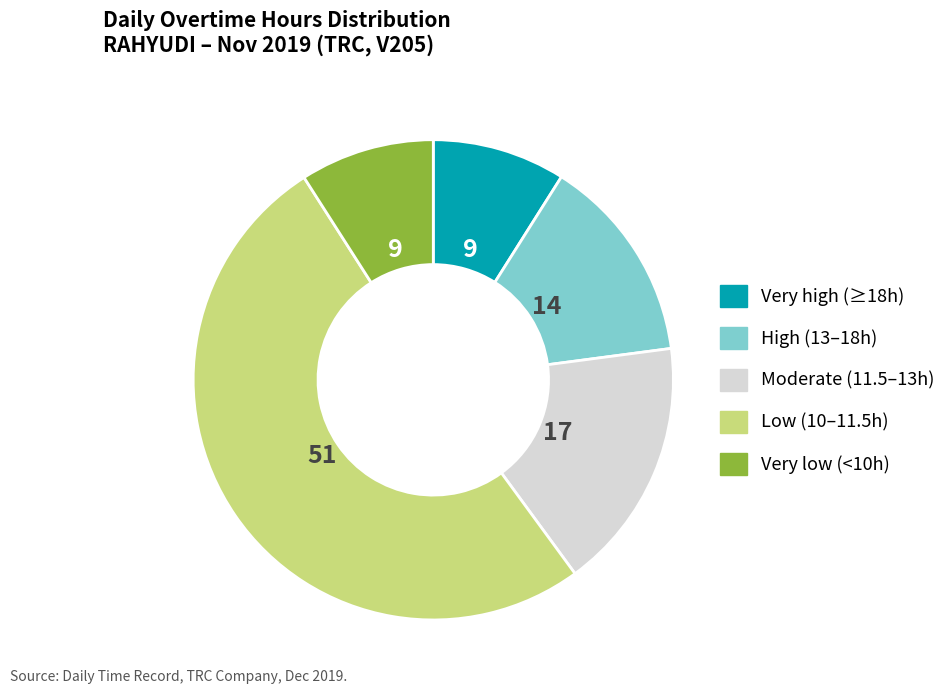

Does any single category account for the majority?

Yes